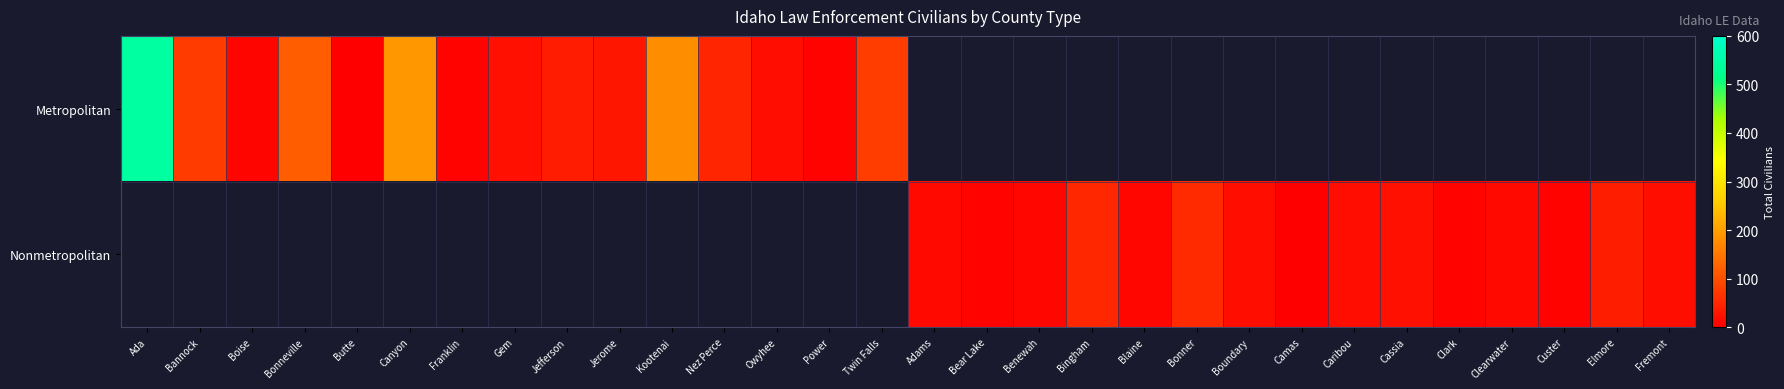

Rank the categories by Metropolitan value from lowest to highest.

Butte, Franklin, Power, Boise, Owyhee, Gem, Jerome, Jefferson, Nez Perce, Bannock, Twin Falls, Bonneville, Kootenai, Canyon, Ada, Adams, Bear Lake, Benewah, Bingham, Blaine, Bonner, Boundary, Camas, Caribou, Cassia, Clark, Clearwater, Custer, Elmore, Fremont